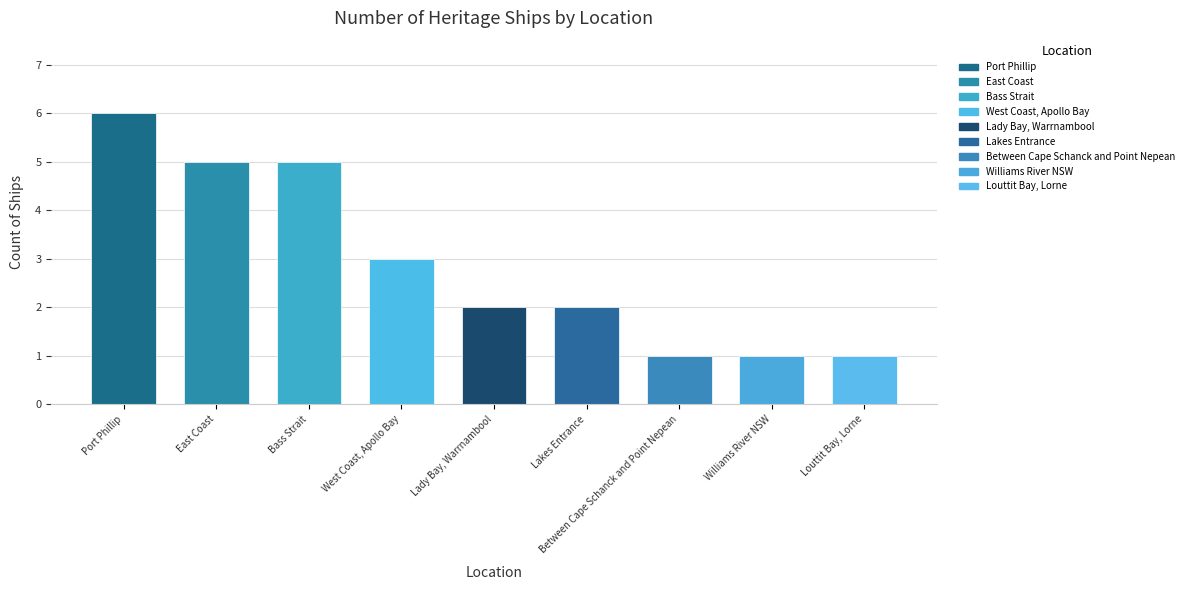

Does the chart contain any negative values?

No